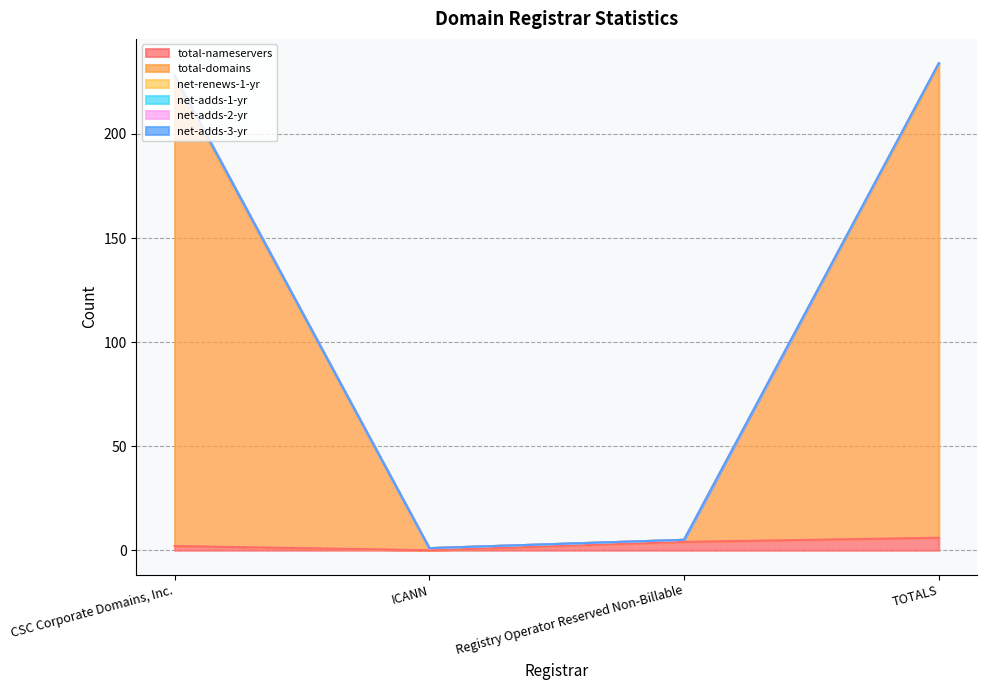

Where is total-nameservers nearest to the value 3?

CSC Corporate Domains, Inc.